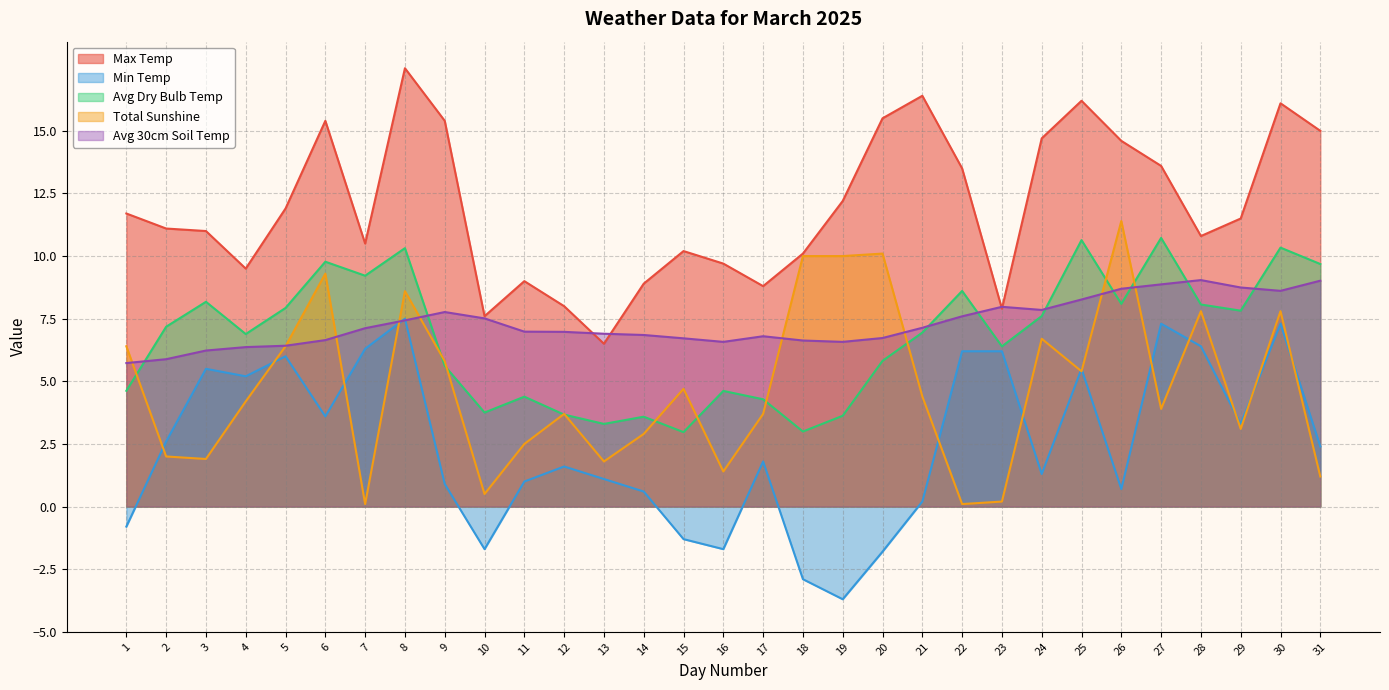

At 24, list the series in order from smallest to largest.

Min Temp, Total Sunshine, Avg Dry Bulb Temp, Avg 30cm Soil Temp, Max Temp